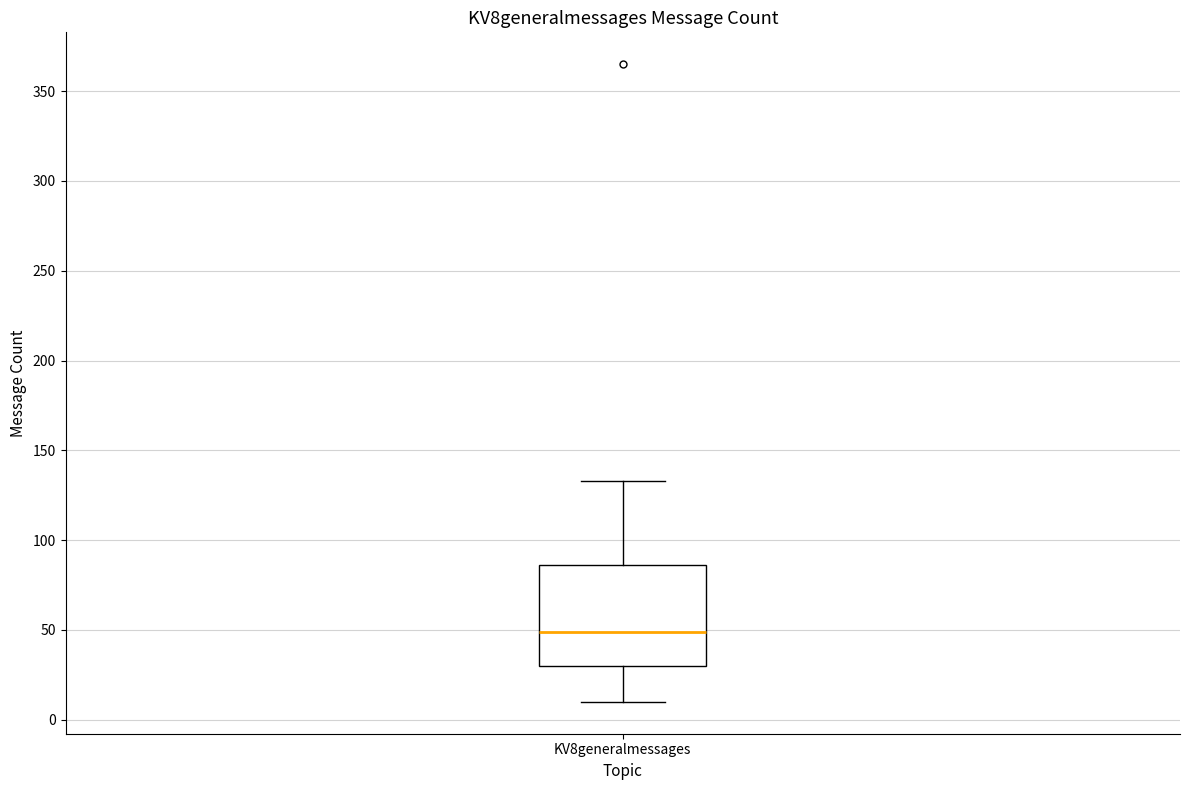

Where is the lower edge of the box for KV8generalmessages on the y-axis? The values are not printed on the chart, so give them approximately, as read against the axis.

30